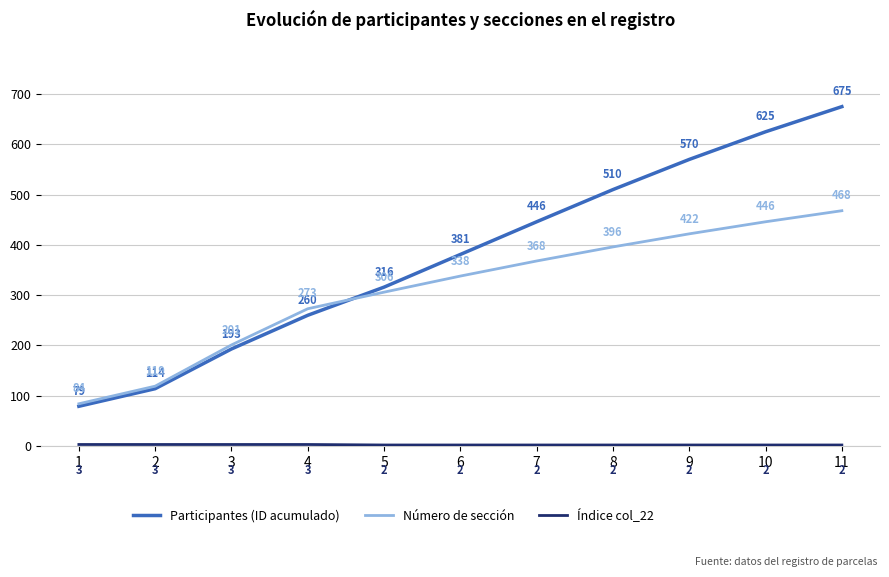

Which series has the largest range (max minus min)?

Participantes (ID acumulado)